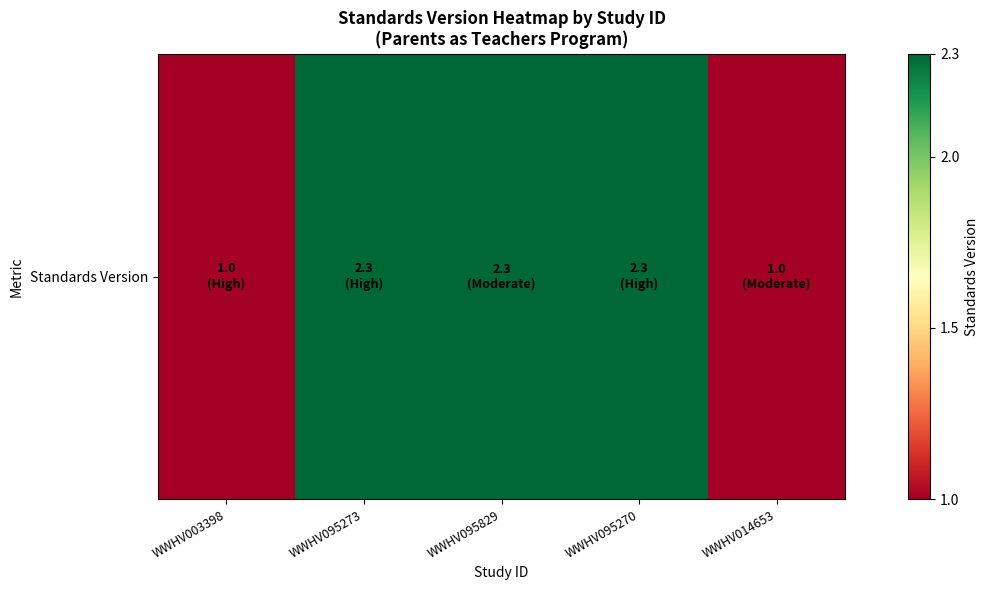

Which has a higher value, WWHV003398 or WWHV014653?

WWHV003398